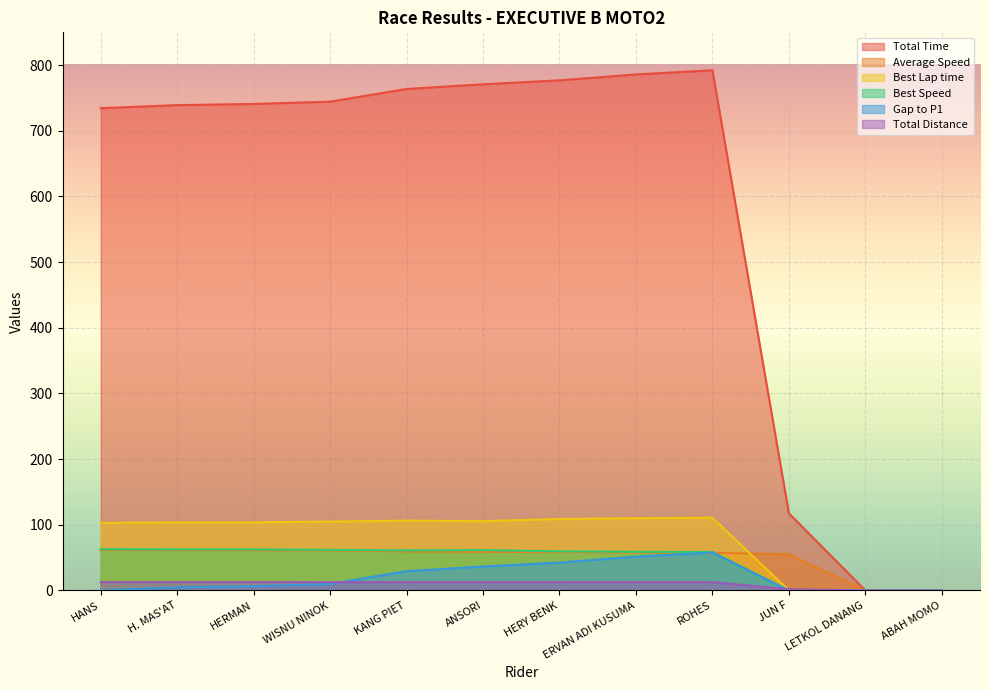

Is the value of Gap to P1 at ERVAN ADI KUSUMA greater than the value of Best Speed at ABAH MOMO?

Yes